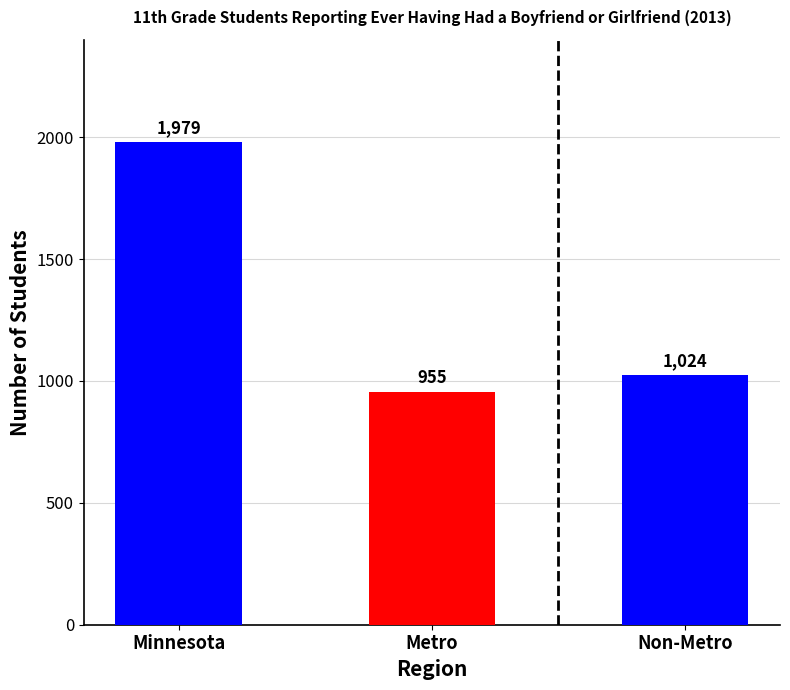

Which category has the lowest value across all series?

Metro